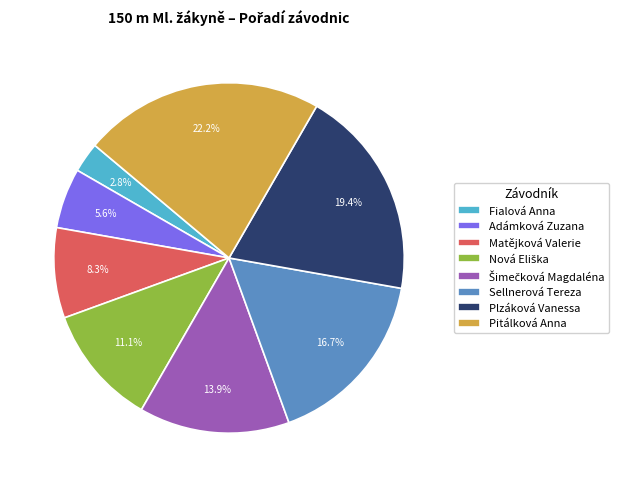

How much of the chart is everything except Fialová Anna?

97.2%